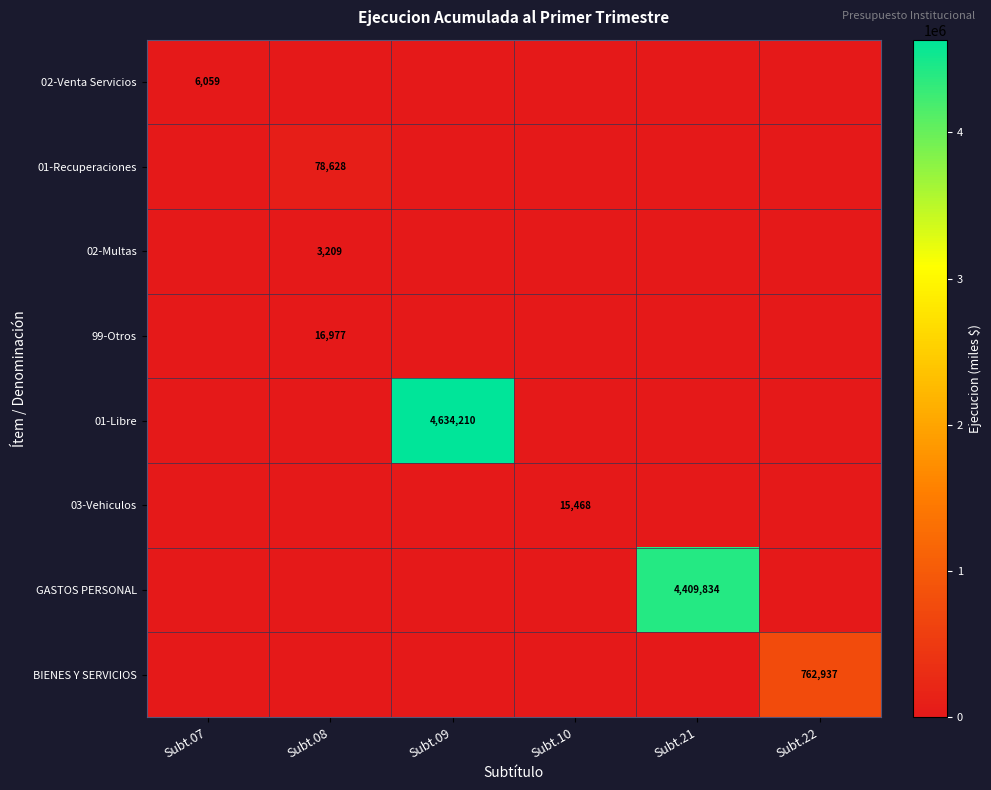

The value of 01-Recuperaciones at Subt.08 is 44934. True or false?

False